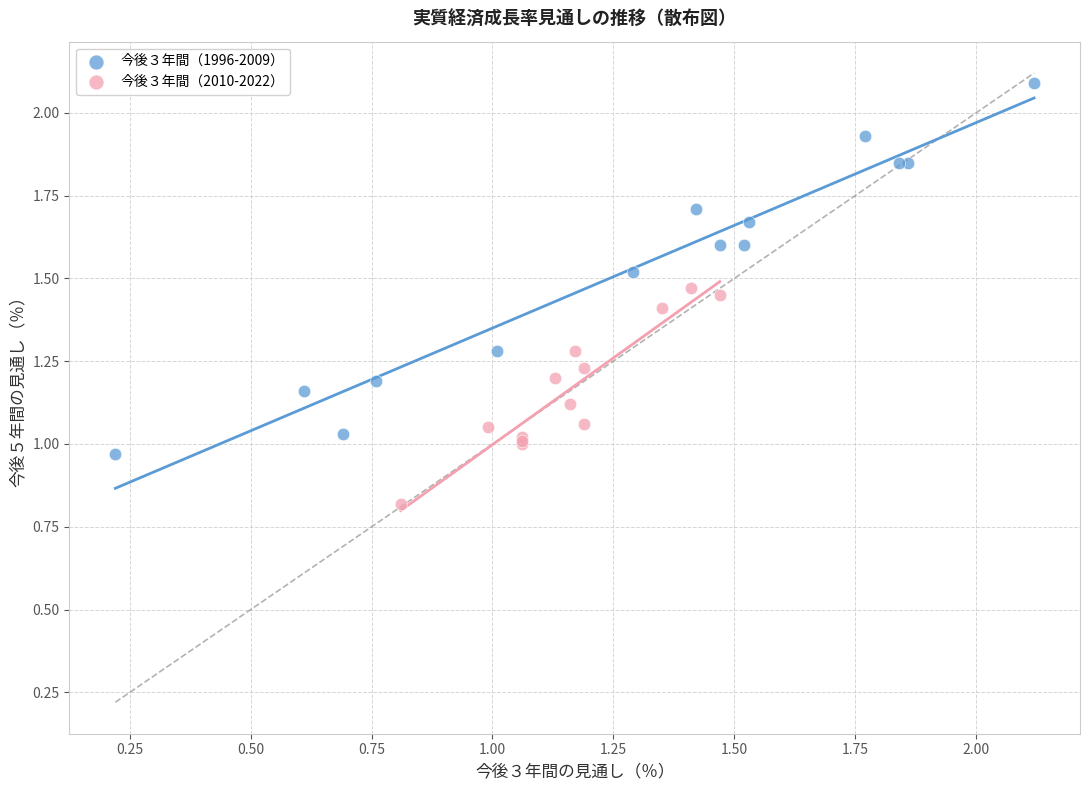

Which series reaches the minimum Y coordinate?

今後３年間（2010-2022）